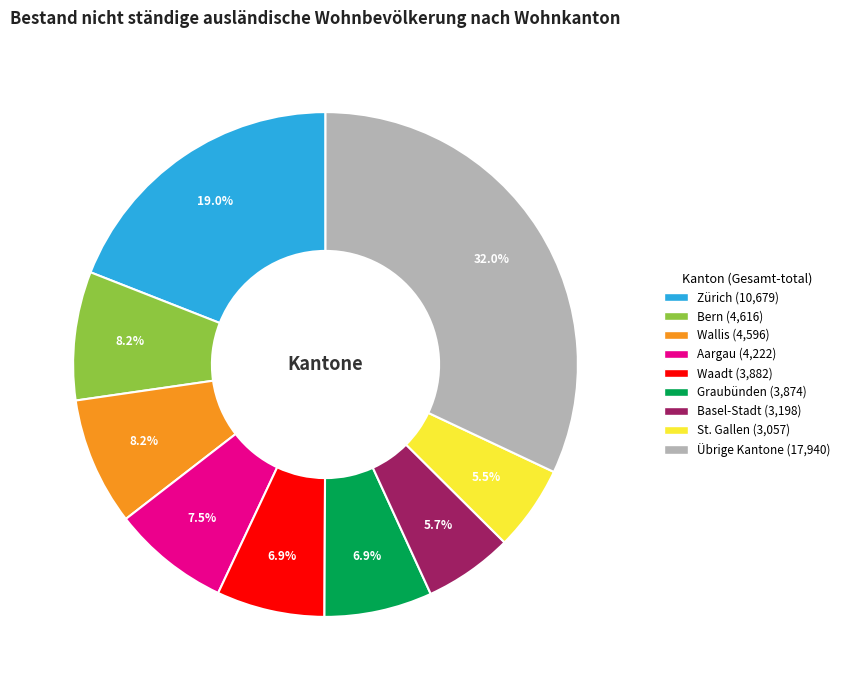

Does any single category account for the majority?

No